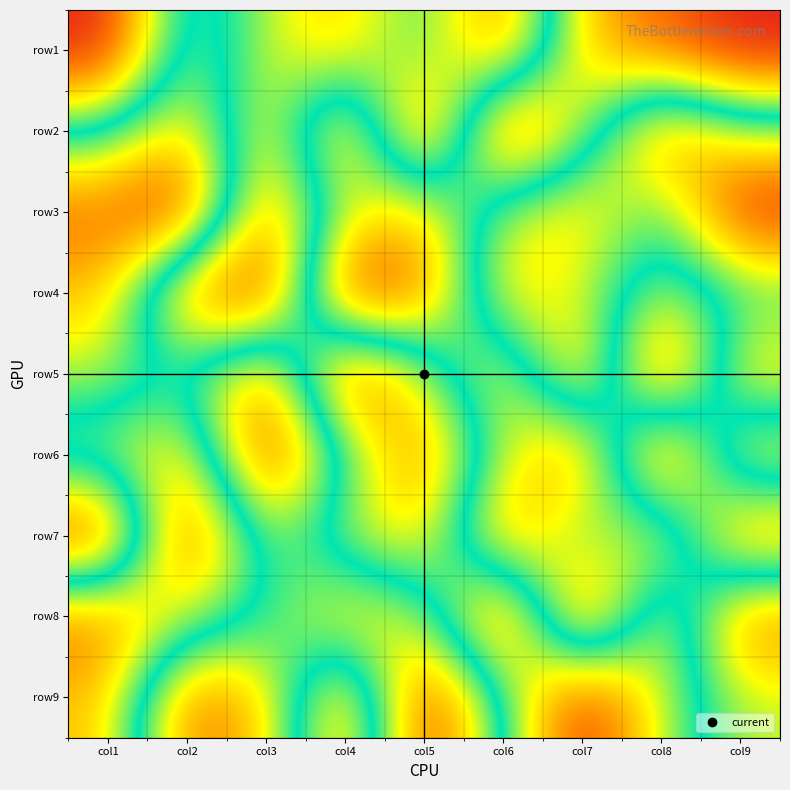

Which category has the highest value across all series?

col1